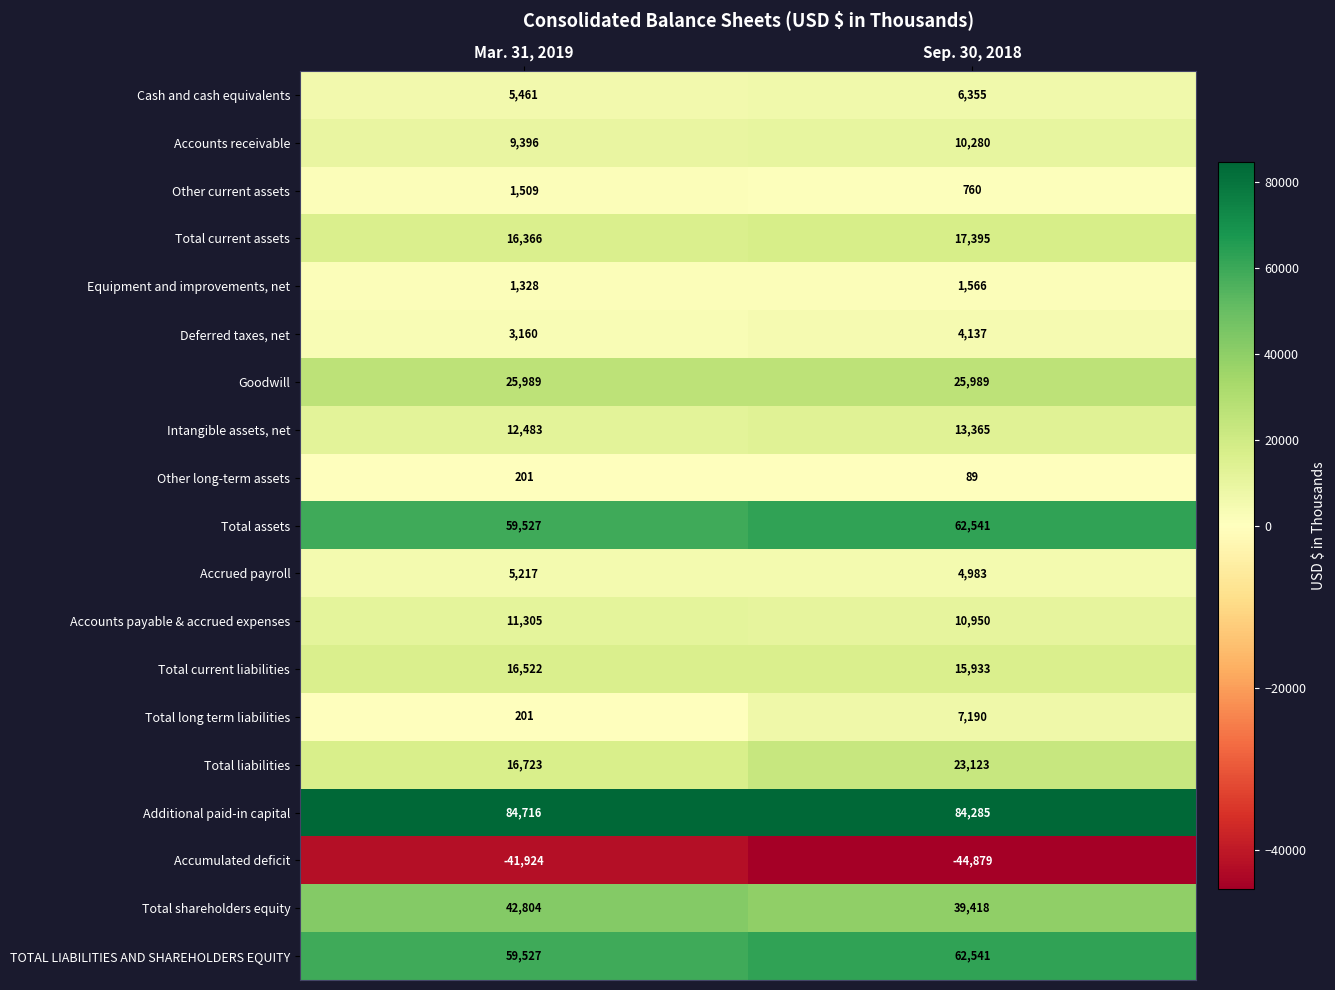

The Accumulated deficit series shows -44879 at Sep. 30, 2018. True or false?

True